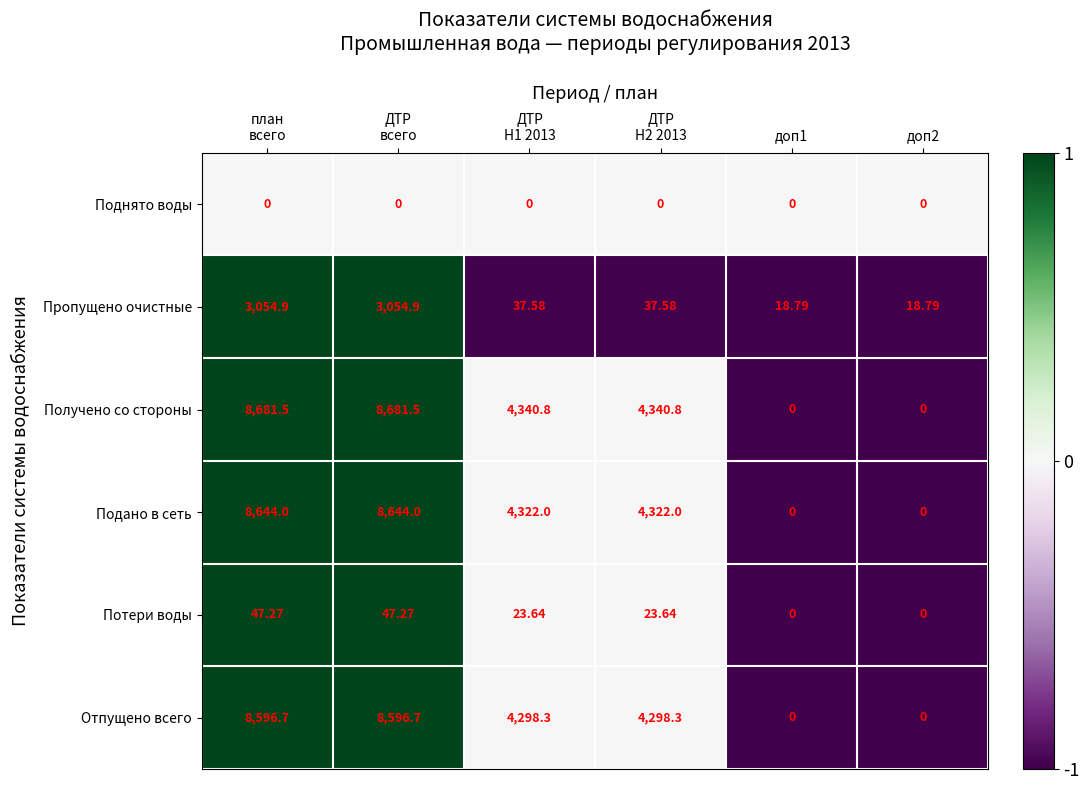

Which series has the largest total across all categories?

Получено со стороны